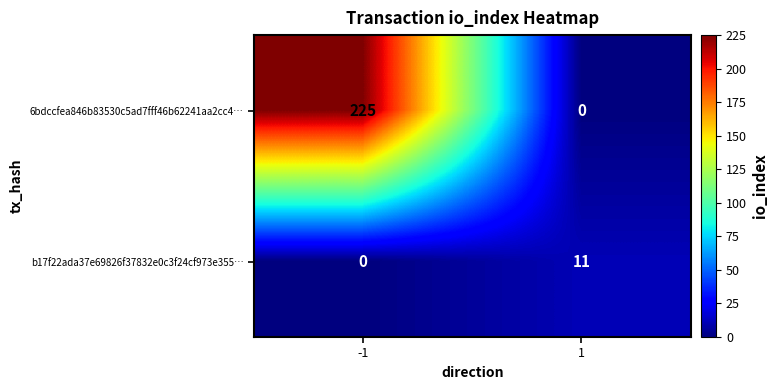

Reading left to right, list all the values displayed in this chart.

6bdccfea846b83530c5ad7fff46b62241aa2cc4…: -1=225	1=0
b17f22ada37e69826f37832e0c3f24cf973e355…: -1=0	1=11